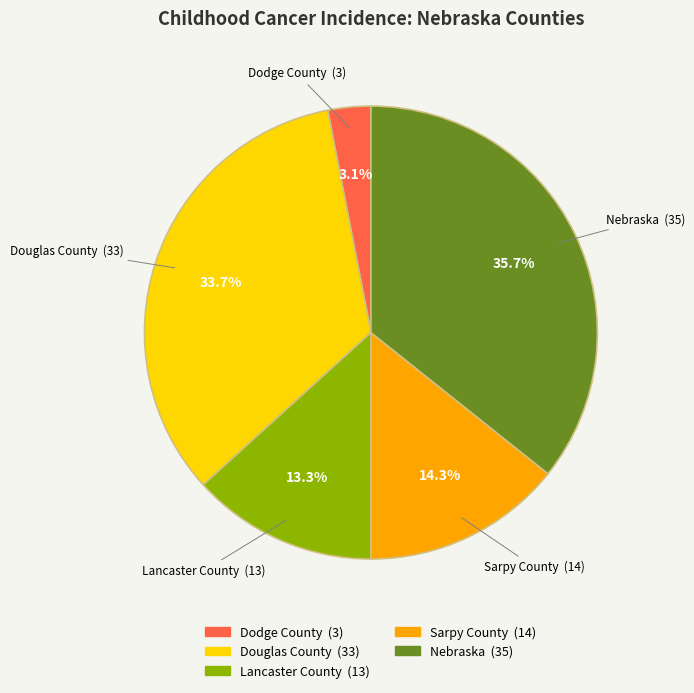

What percentage is the Dodge County slice, to the nearest percent?

3%